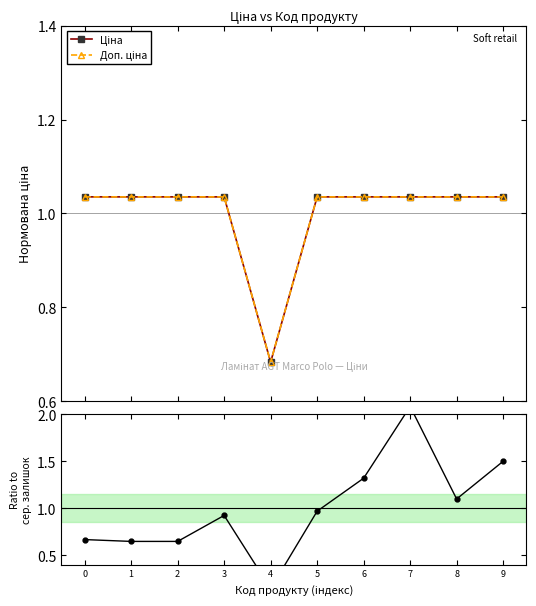

Where is Залишок nearest to the value 1?

5